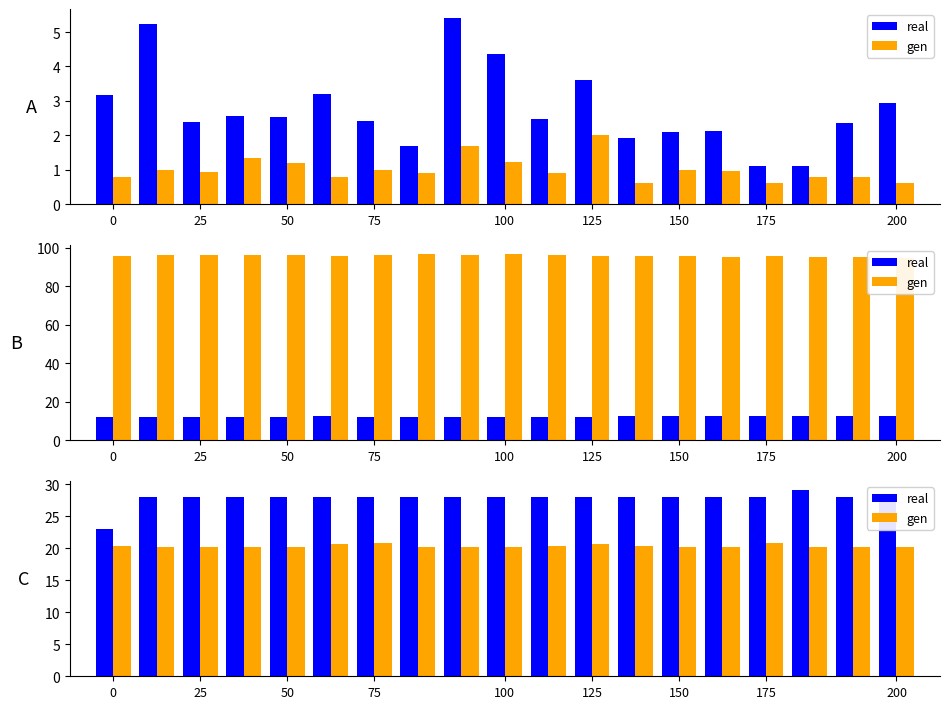

Reading left to right, extract all data points from this chart.

real: 23.0	28.0	28.0	28.0	28.0	28.0	28.0	28.0	28.0	28.0	28.0	28.0	28.0	28.0	28.0	28.0	29.0	28.0	28.0
gen: 20.3	20.2	20.2	20.2	20.2	20.7	20.7	20.2	20.2	20.2	20.3	20.7	20.3	20.2	20.2	20.8	20.2	20.2	20.2